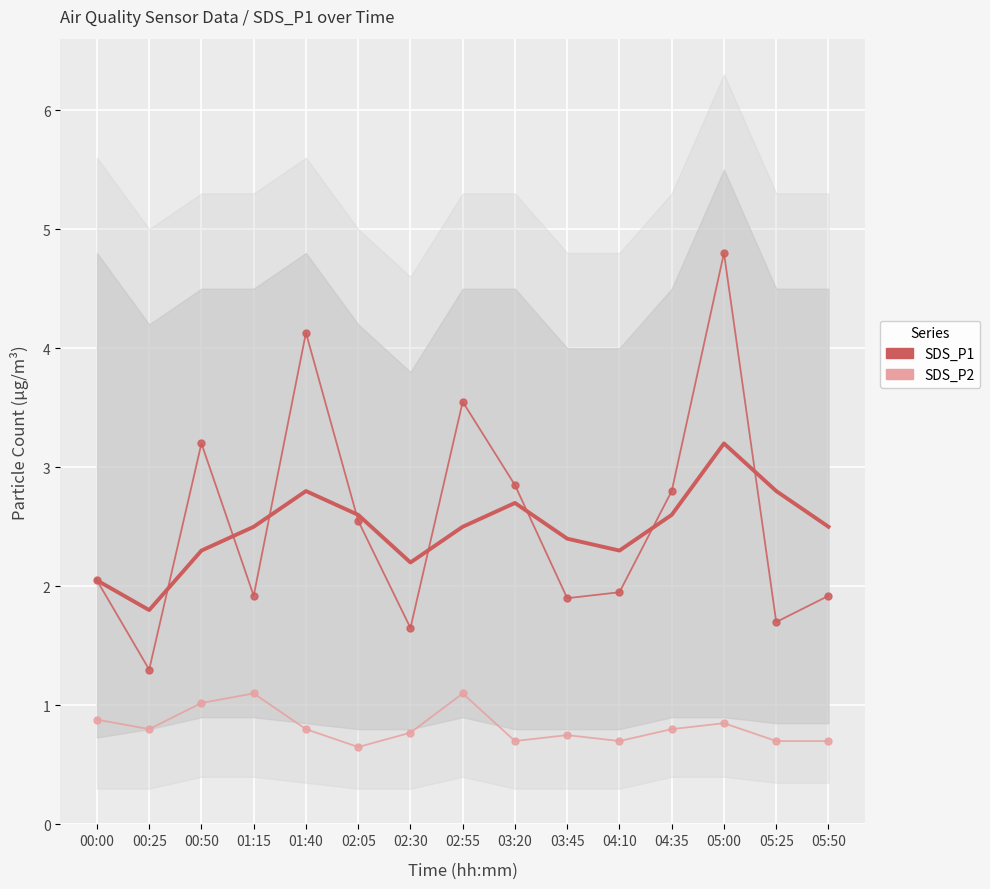

Where is SDS_P1 nearest to the value 3?

03:20